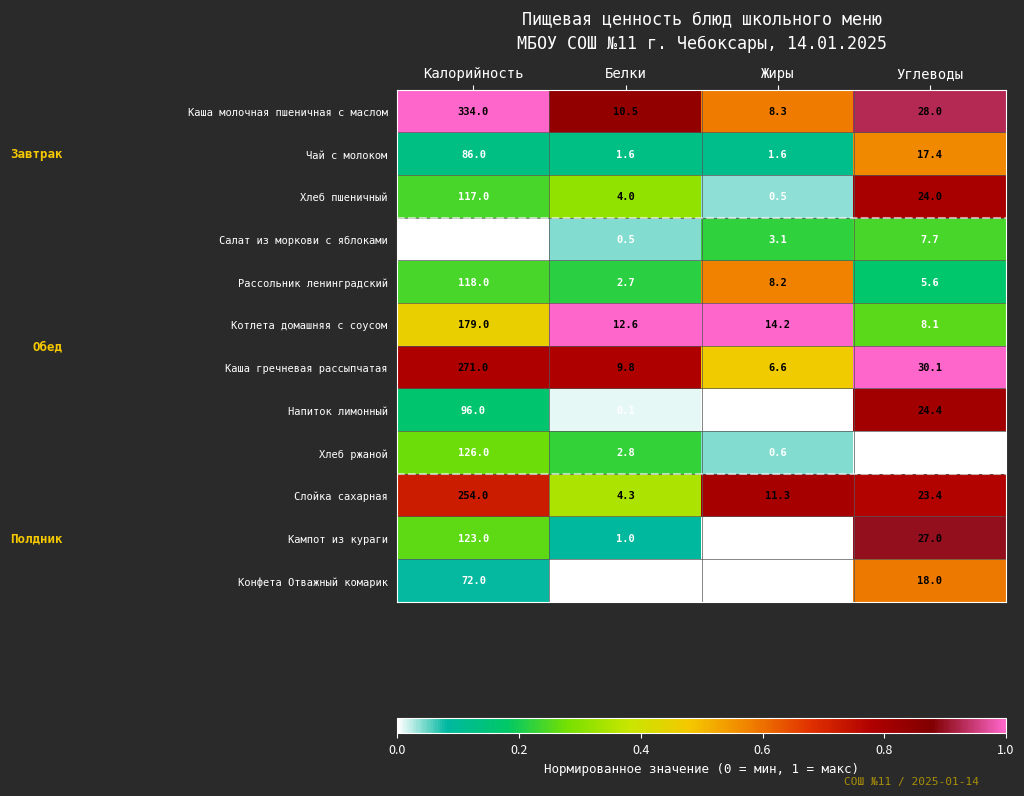

At Углеводы, list the series in order from smallest to largest.

Хлеб ржаной, Рассольник ленинградский, Салат из моркови с яблоками, Котлета домашняя с соусом, Чай с молоком, Конфета Отважный комарик, Слойка сахарная, Хлеб пшеничный, Напиток лимонный, Кампот из кураги, Каша молочная пшеничная с маслом, Каша гречневая рассыпчатая